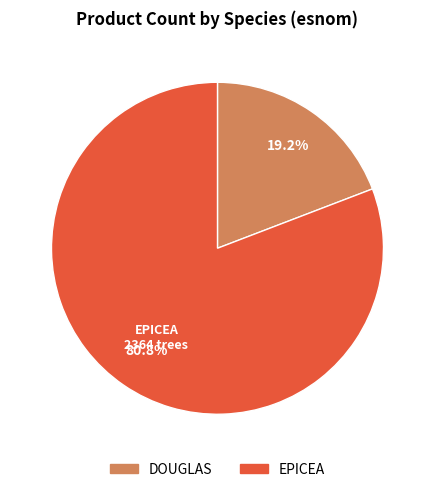

What percentage is the EPICEA slice, to the nearest percent?

81%